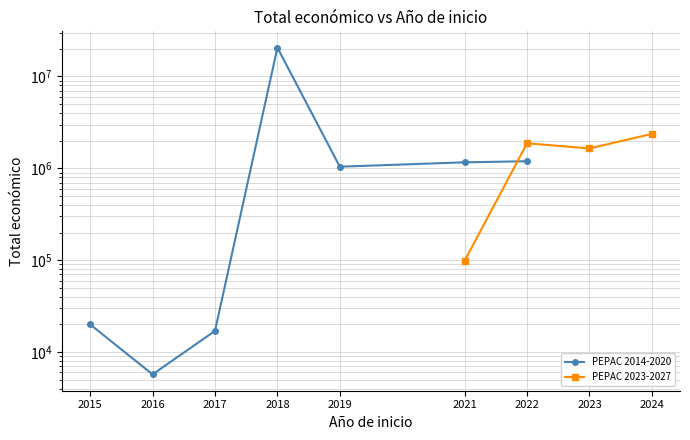

What is the difference between the PEPAC 2014-2020 values at 2015 and 2019?

1022653.0